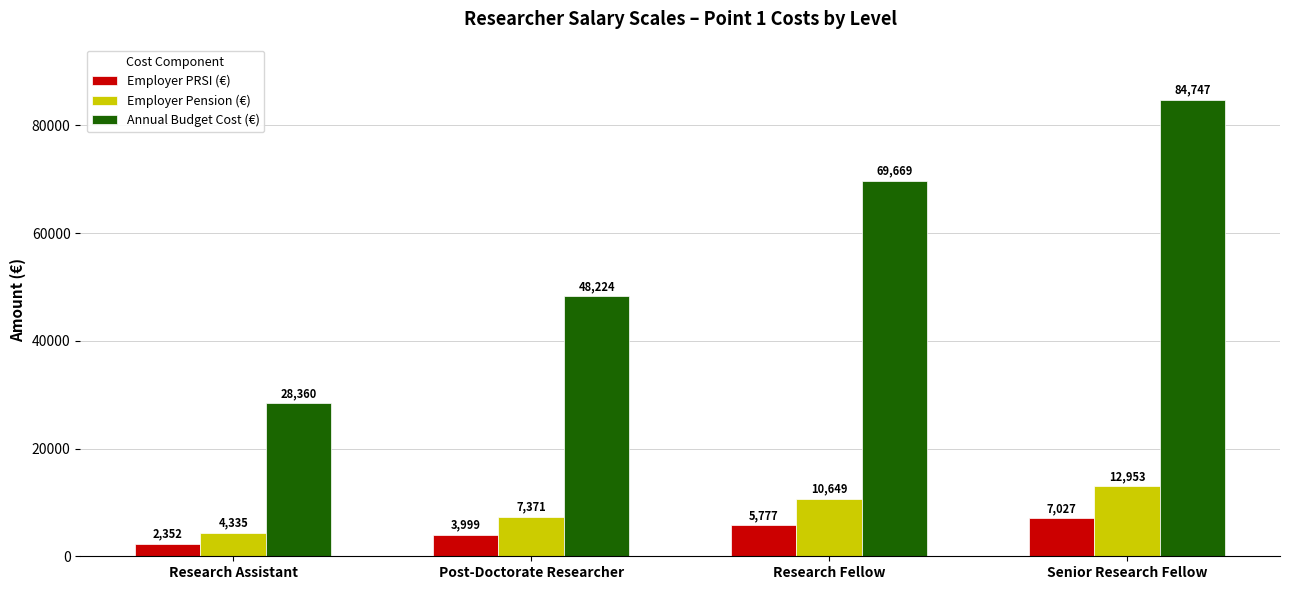

The value of Annual Budget Cost (€) at Senior Research Fellow is 84746.6. True or false?

True